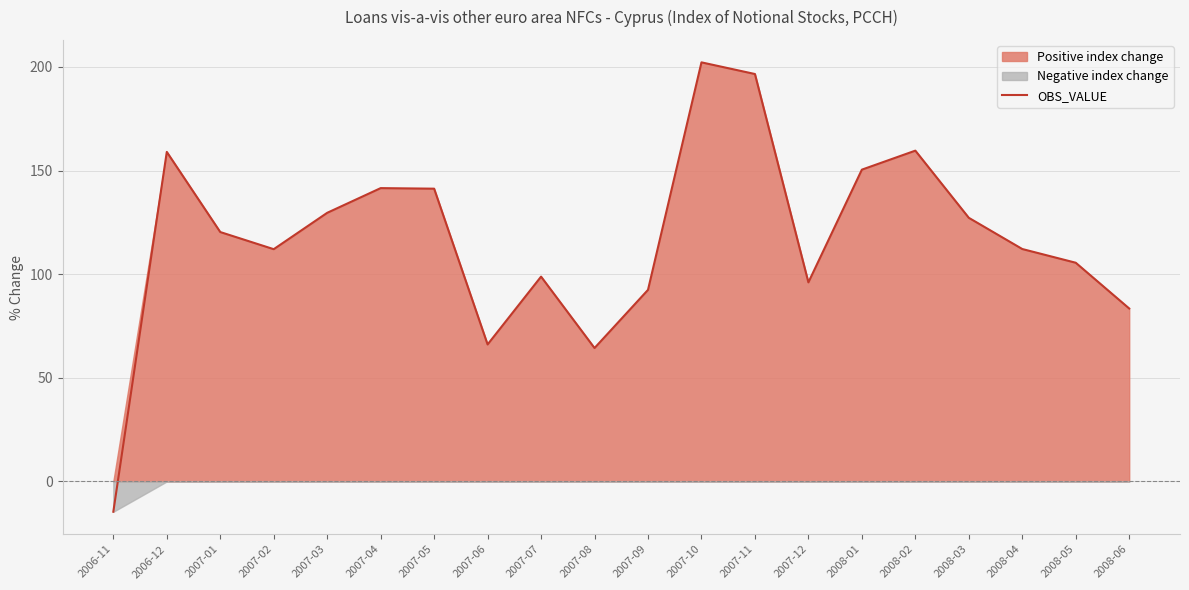

List the labels in order of value, largest first.

2007-10, 2007-11, 2008-02, 2006-12, 2008-01, 2007-04, 2007-05, 2007-03, 2008-03, 2007-01, 2008-04, 2007-02, 2008-05, 2007-07, 2007-12, 2007-09, 2008-06, 2007-06, 2007-08, 2006-11